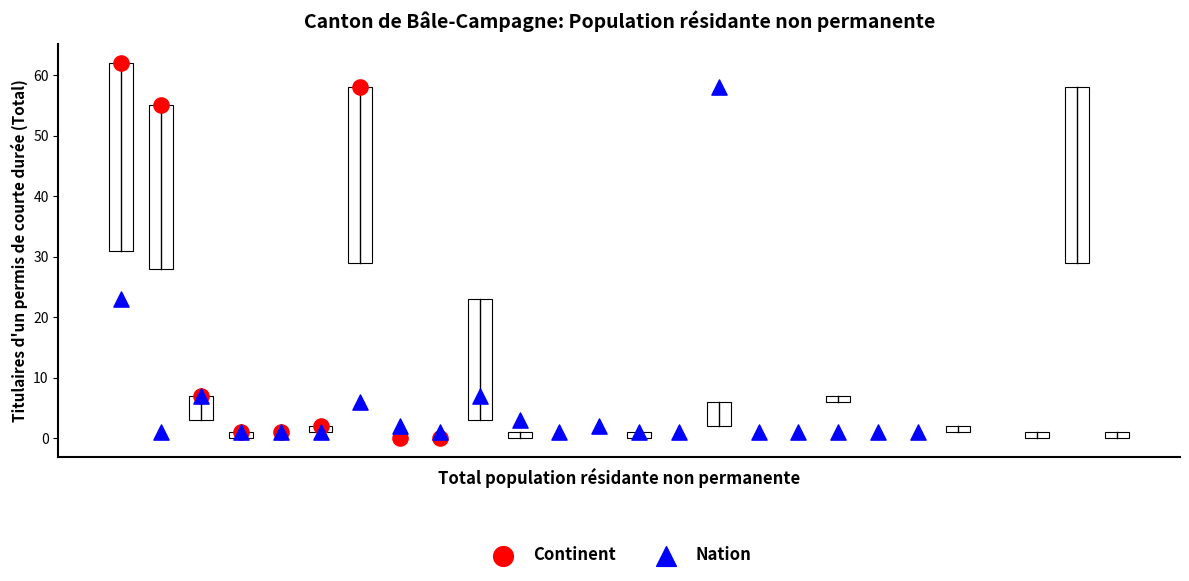

What are all the series names shown in the legend?

Continent, Nation